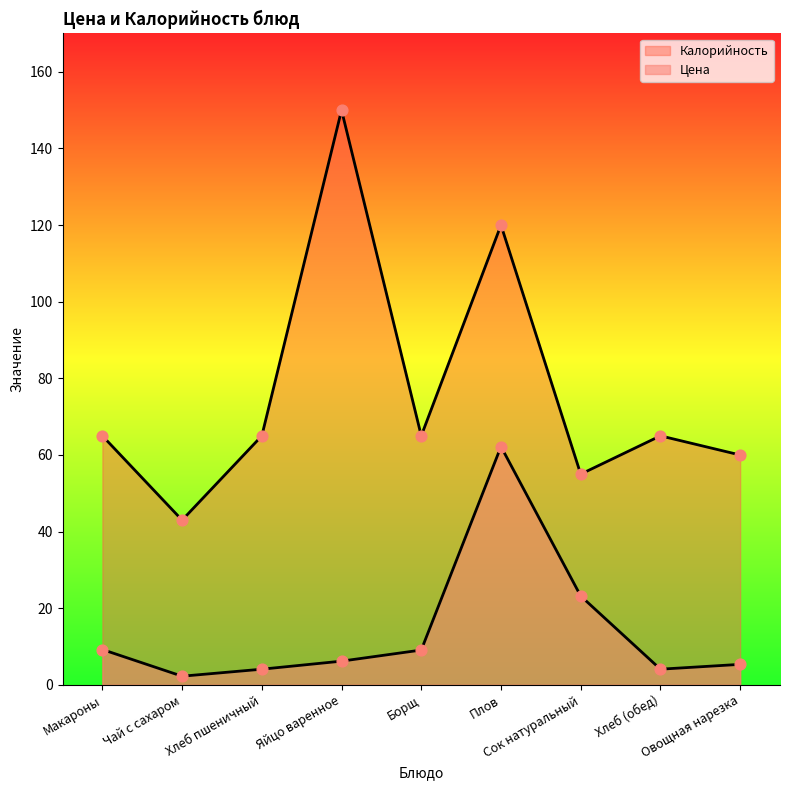

What is the total value across all series at Макароны?

74.2